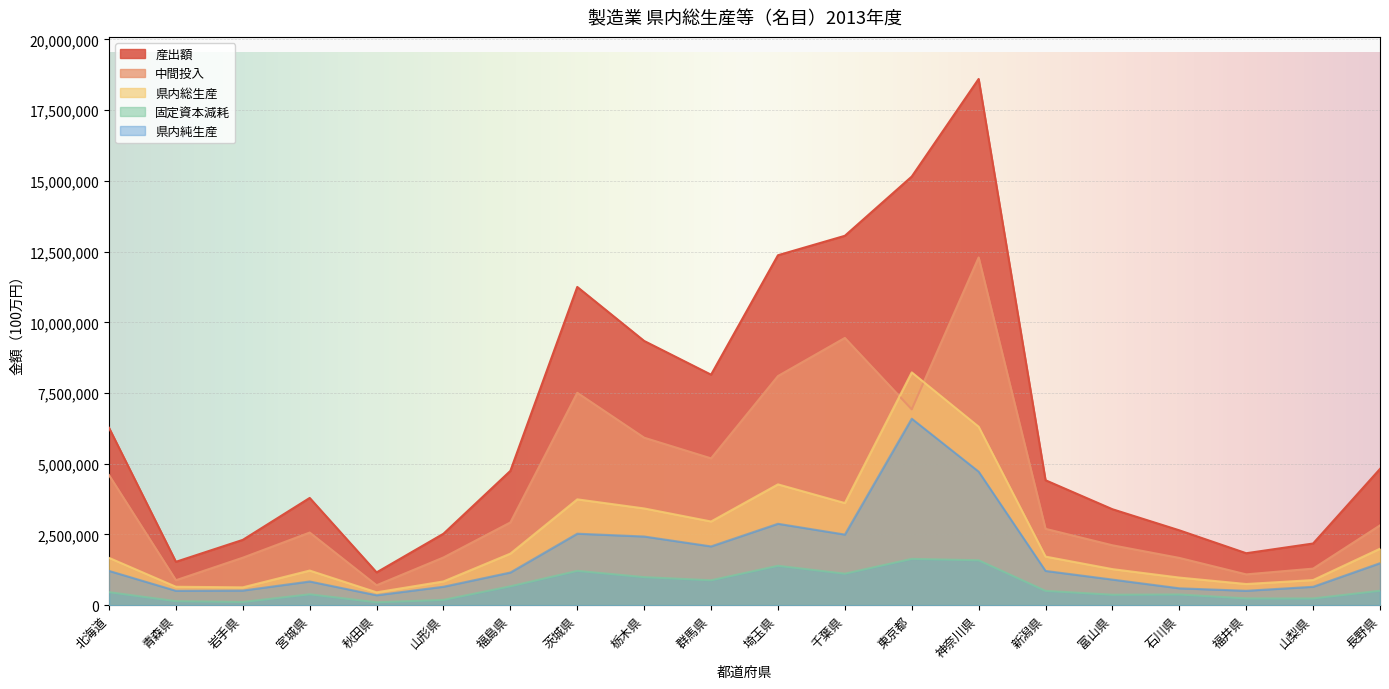

Between 栃木県 and 石川県, which is larger?

栃木県